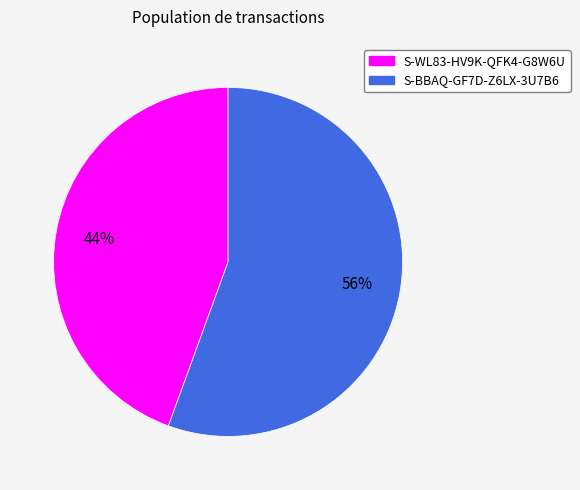

To the nearest percent, what is the combined percentage of S-BBAQ-GF7D-Z6LX-3U7B6 and S-WL83-HV9K-QFK4-G8W6U?

100%